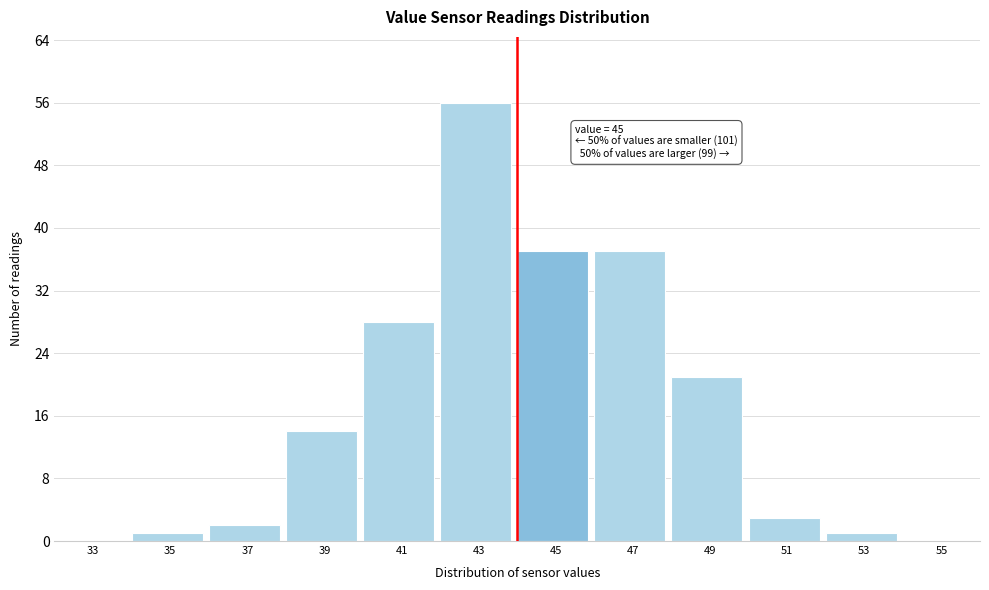

Reading left to right, transcribe all the data shown in this chart.

33=0	35=1	37=2	39=14	41=28	43=56	45=37	47=37	49=21	51=3	53=1	55=0